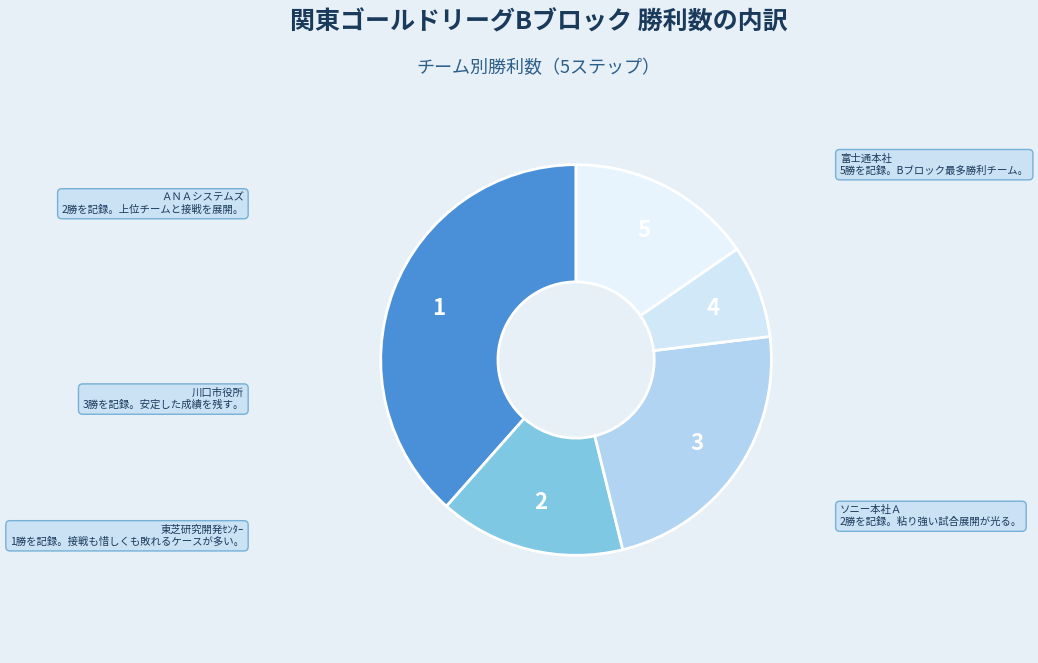

Which category has the smallest portion of the pie?

東芝研究開発ｾﾝﾀｰ